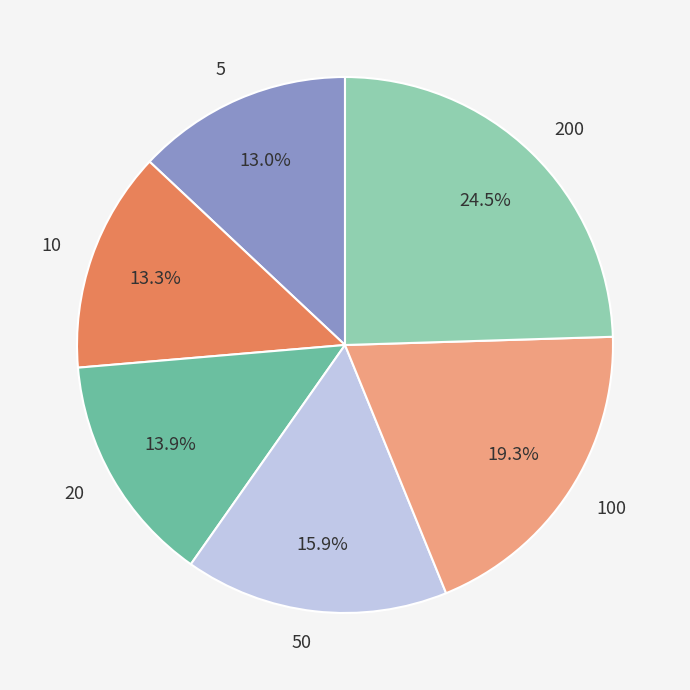

True or false: 5 accounts for 13% of the total.

True